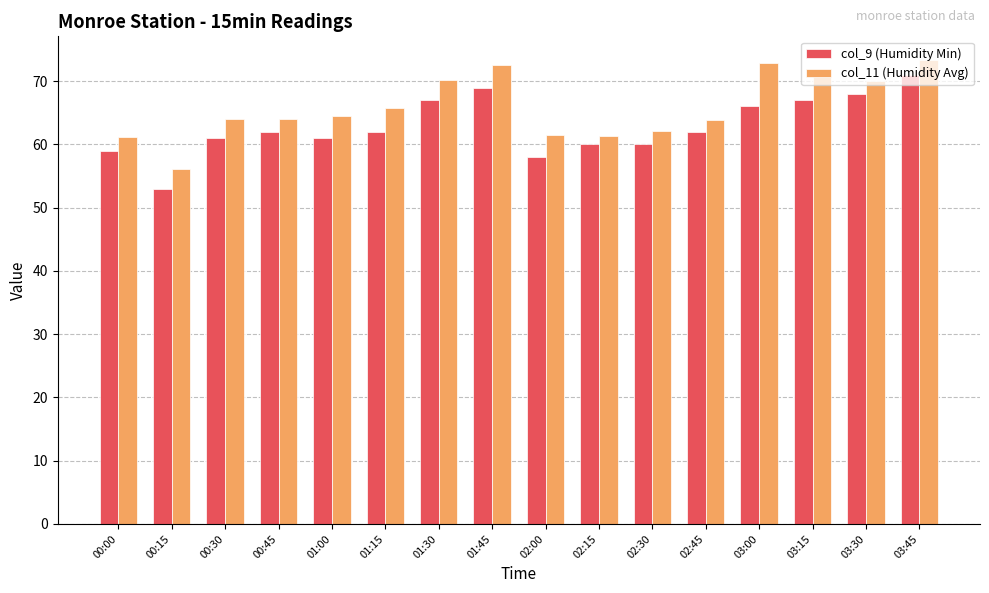

What is the minimum value for col_9 (Humidity Min)?

53.0